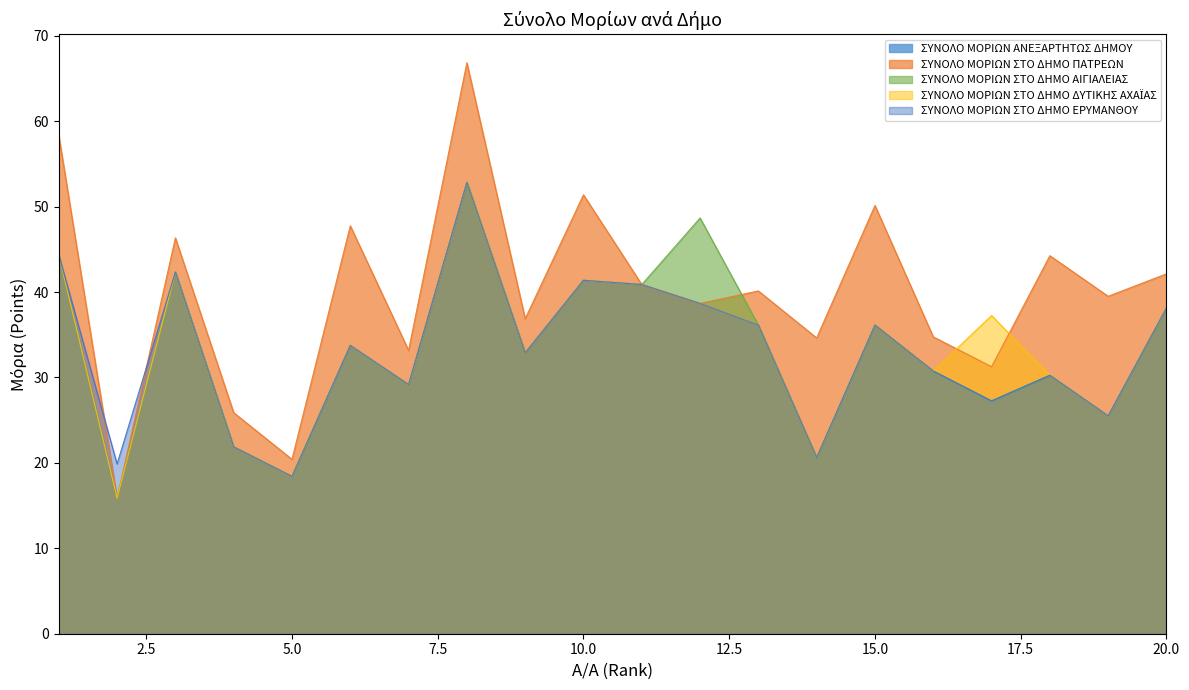

How many lines are shown in the chart?

5